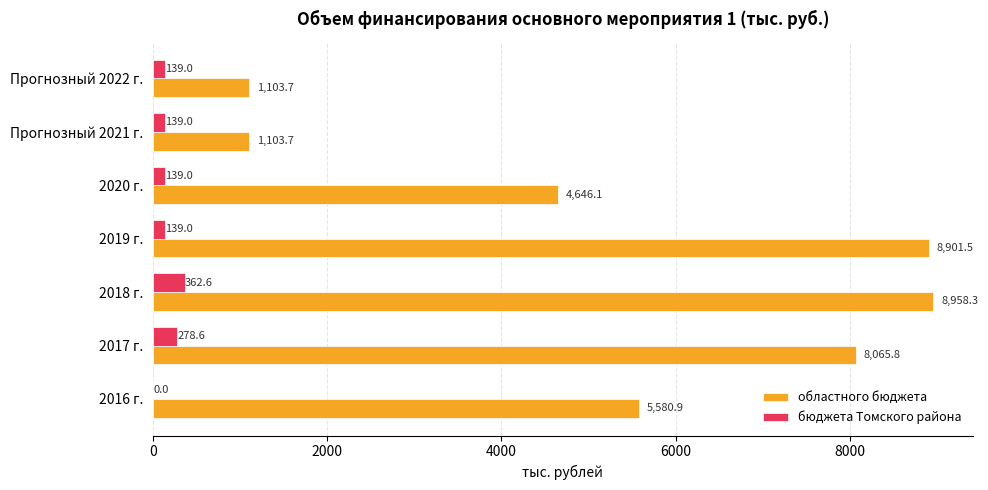

Between 2018 г. and 2019 г., which series saw the biggest shift?

бюджета Томского района